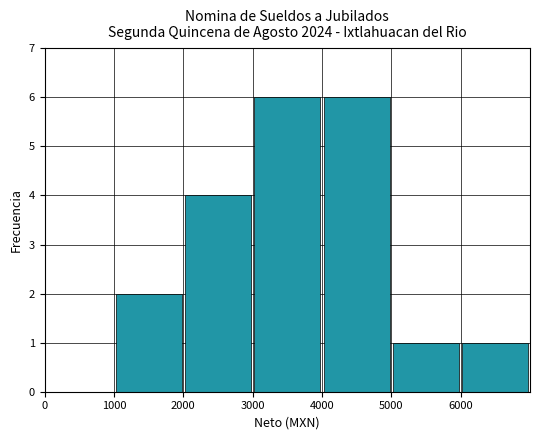

What is the sum of all values?

20